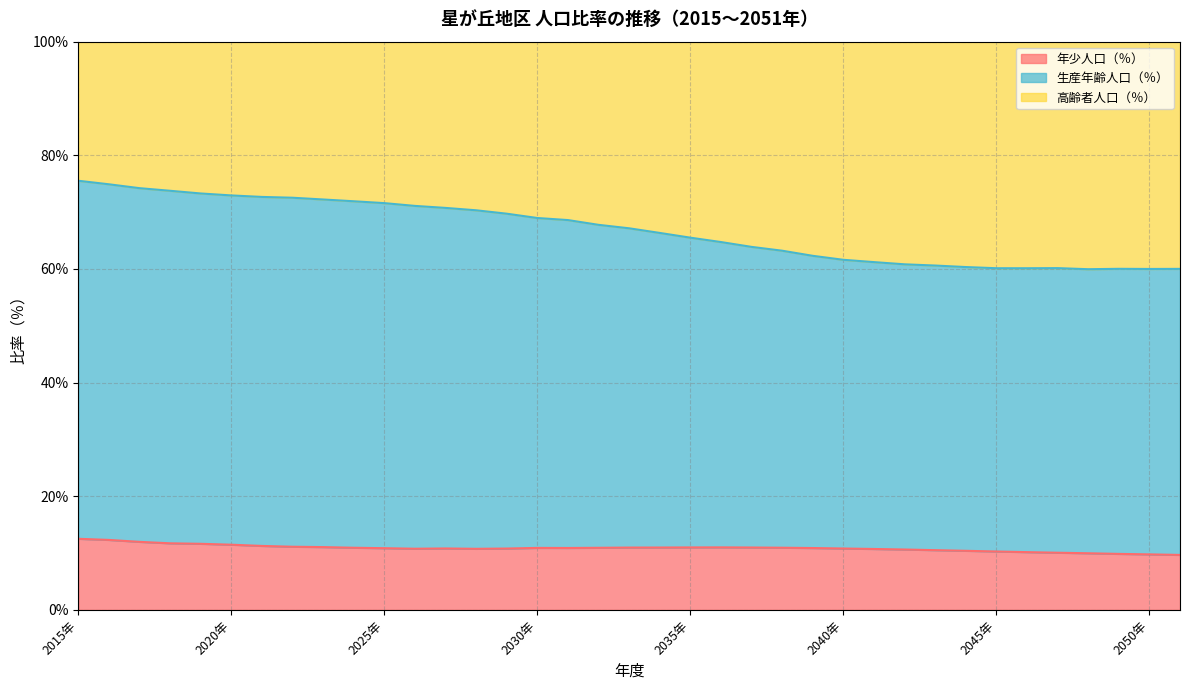

What is the total value across all series at 2020年?

100.0